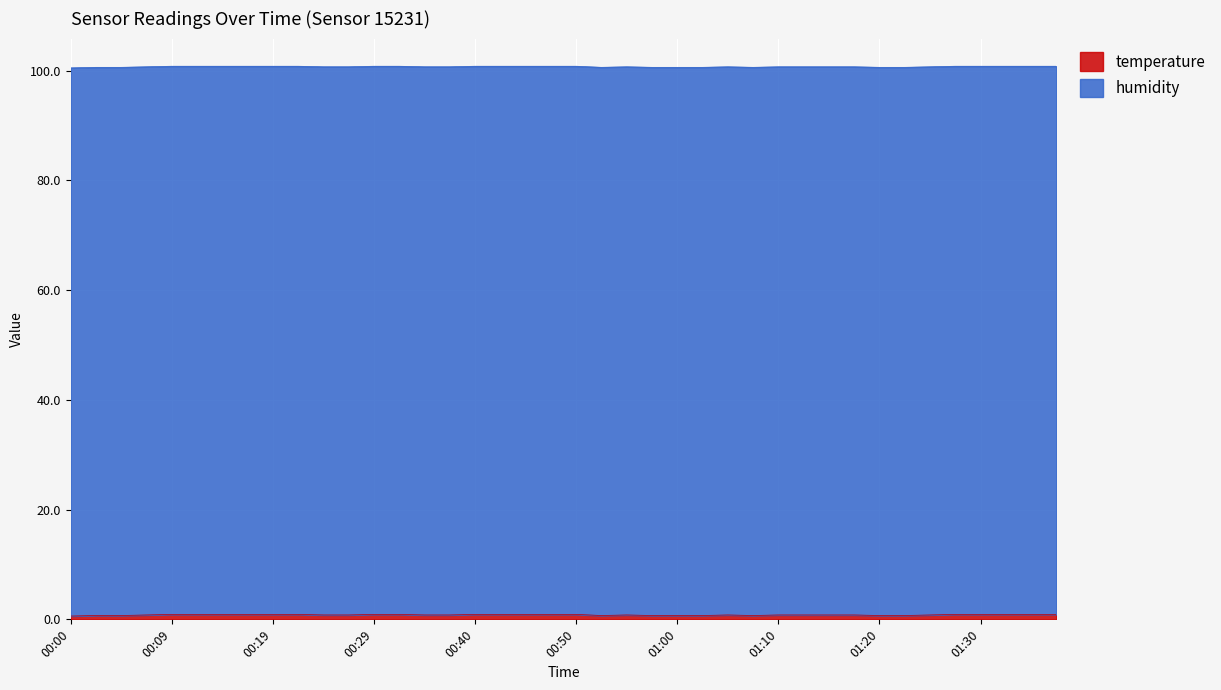

Which has a higher value, 01:27 or 00:14?

01:27